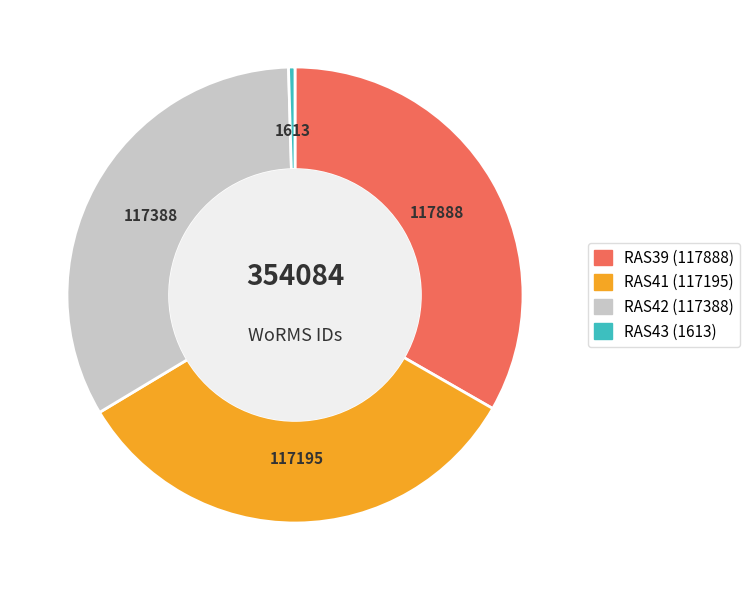

What is the ratio of the value at RAS39 to the value at RAS43?

73.1